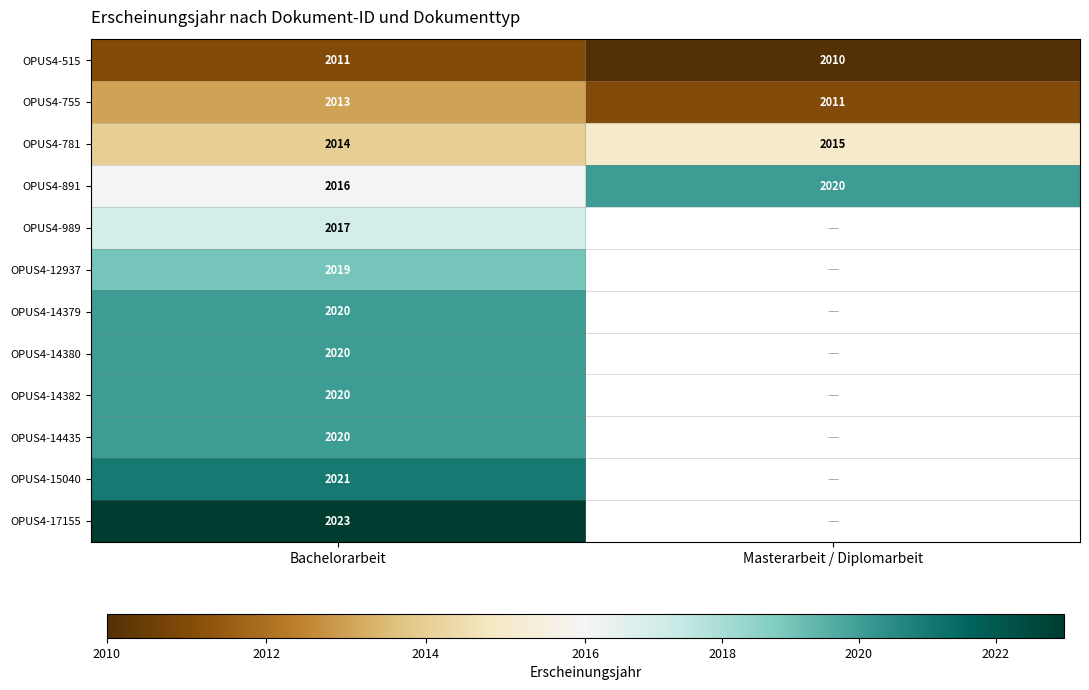

Rank the categories by OPUS4-515 value from lowest to highest.

Masterarbeit / Diplomarbeit, Bachelorarbeit